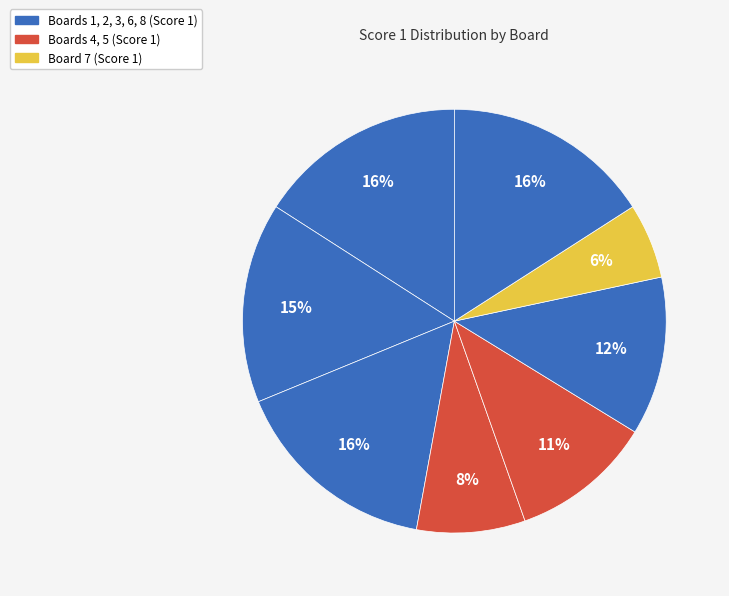

Which category has the smallest portion of the pie?

Board 7